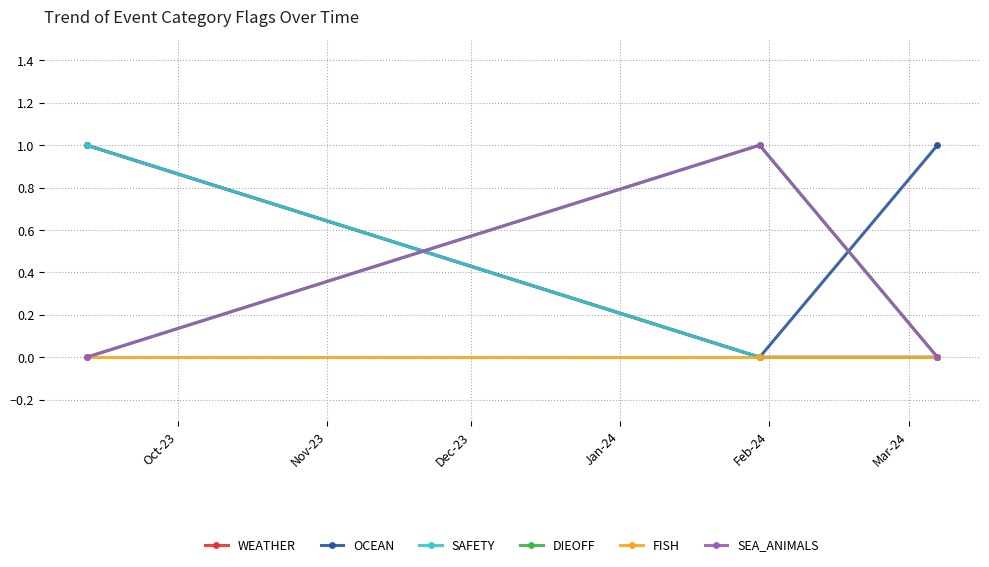

What is the maximum value shown in the chart?

1